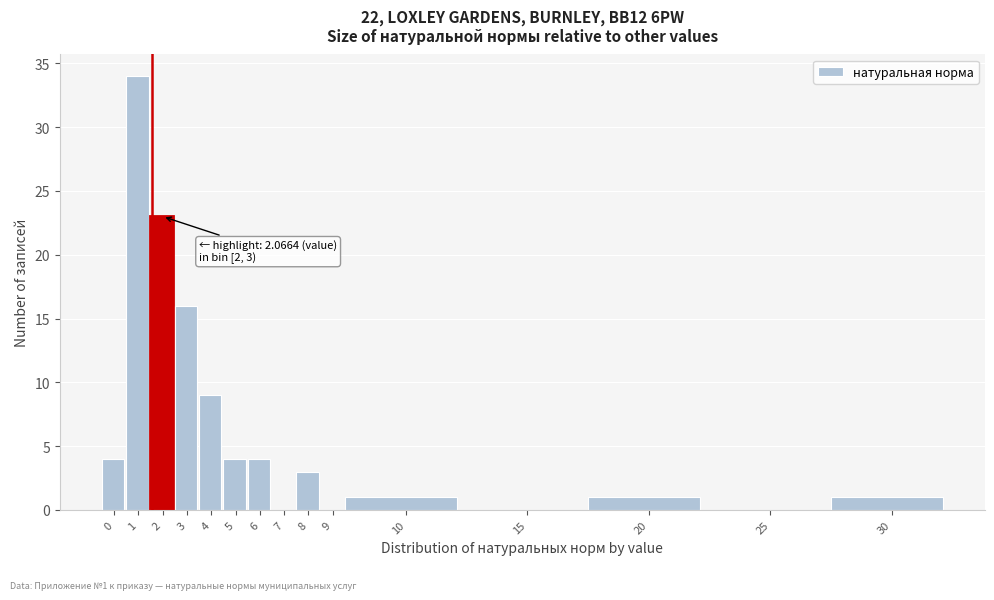

Reading right to left, transcribe all the data shown in this chart.

30=1	25=0	20=1	15=0	10=1	9=0	8=3	7=0	6=4	5=4	4=9	3=16	2=23	1=34	0=4